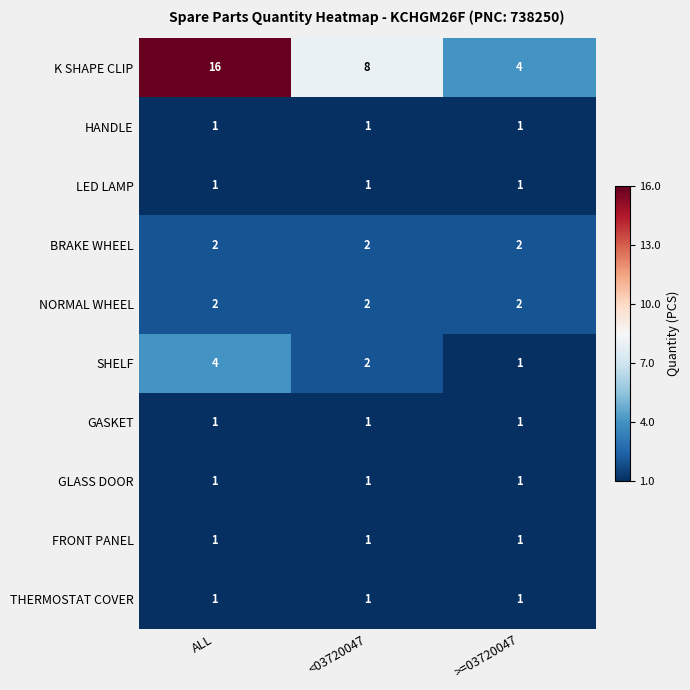

Which label corresponds to the largest value in the chart?

ALL